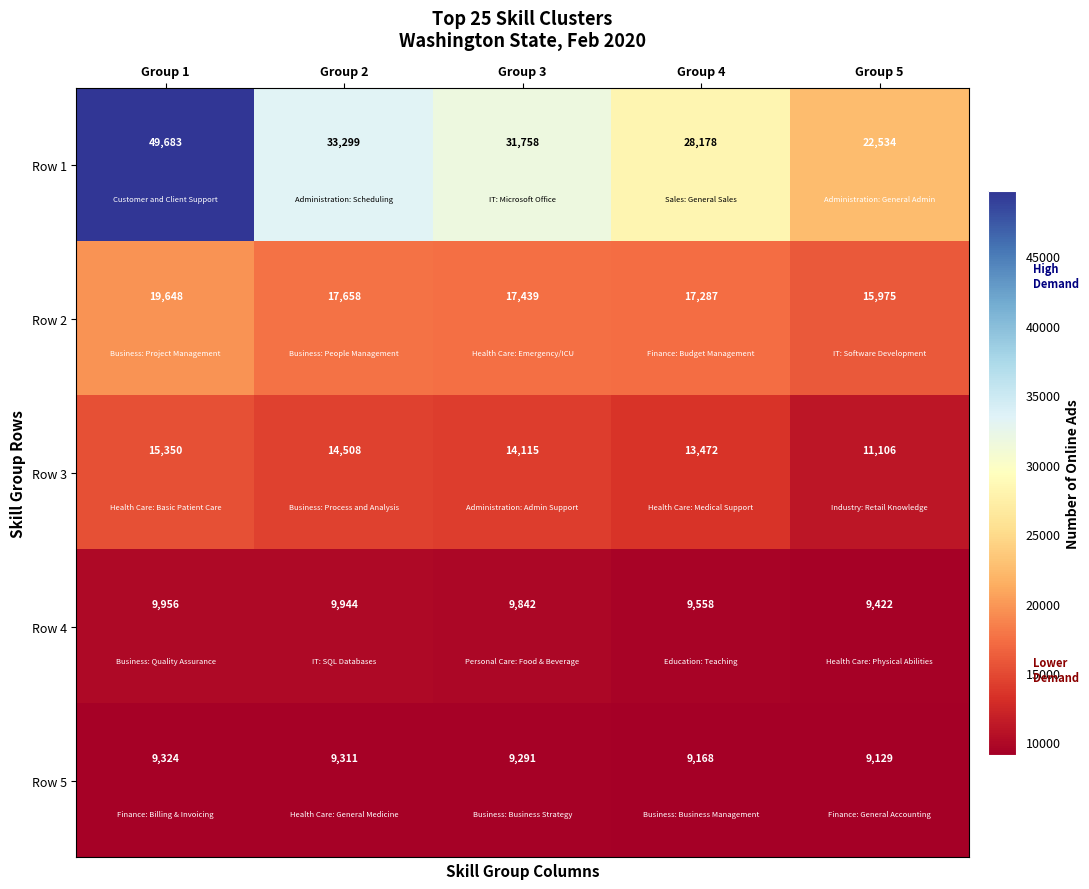

Which series has the widest spread of values?

Row 1